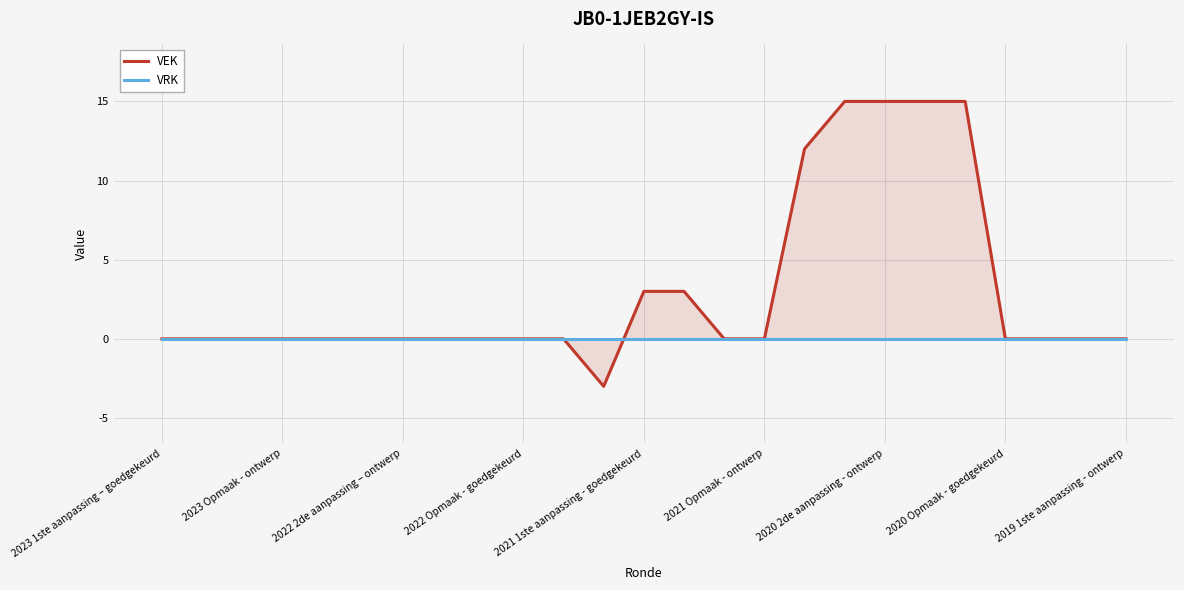

What is the difference between the second highest and second lowest values in the VEK series?

15